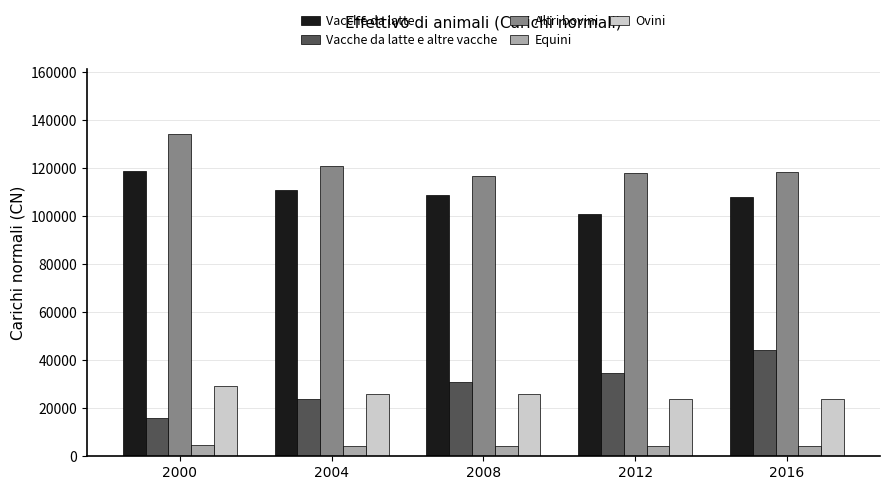

Is it true that Vacche da latte e altre vacche equals 19107 at 2008?

False